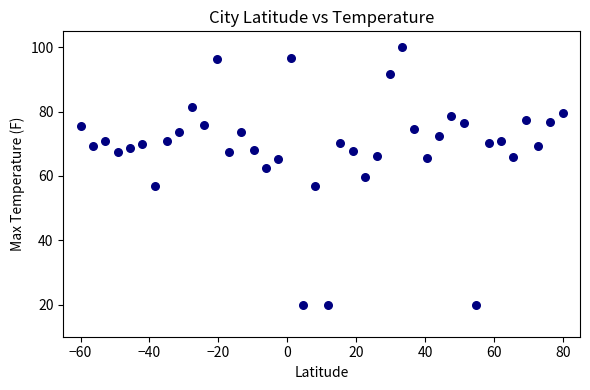

What is the range of X values (max minus min)?

140.0